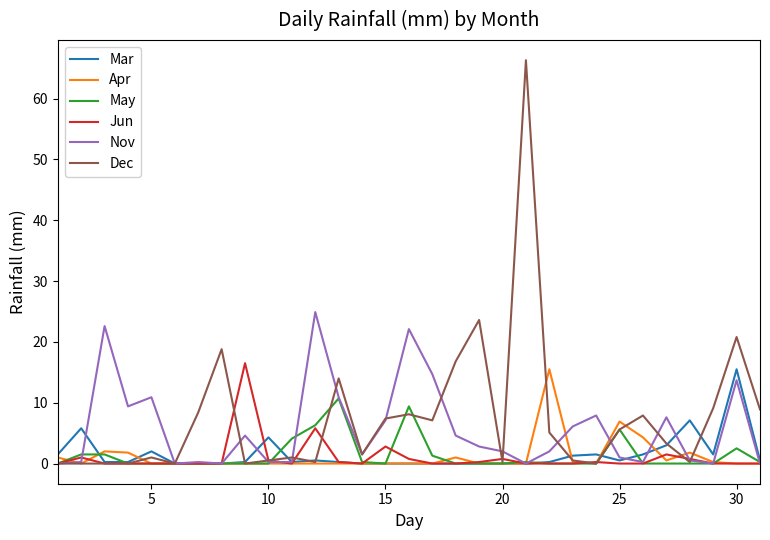

Which series has the largest range (max minus min)?

Dec